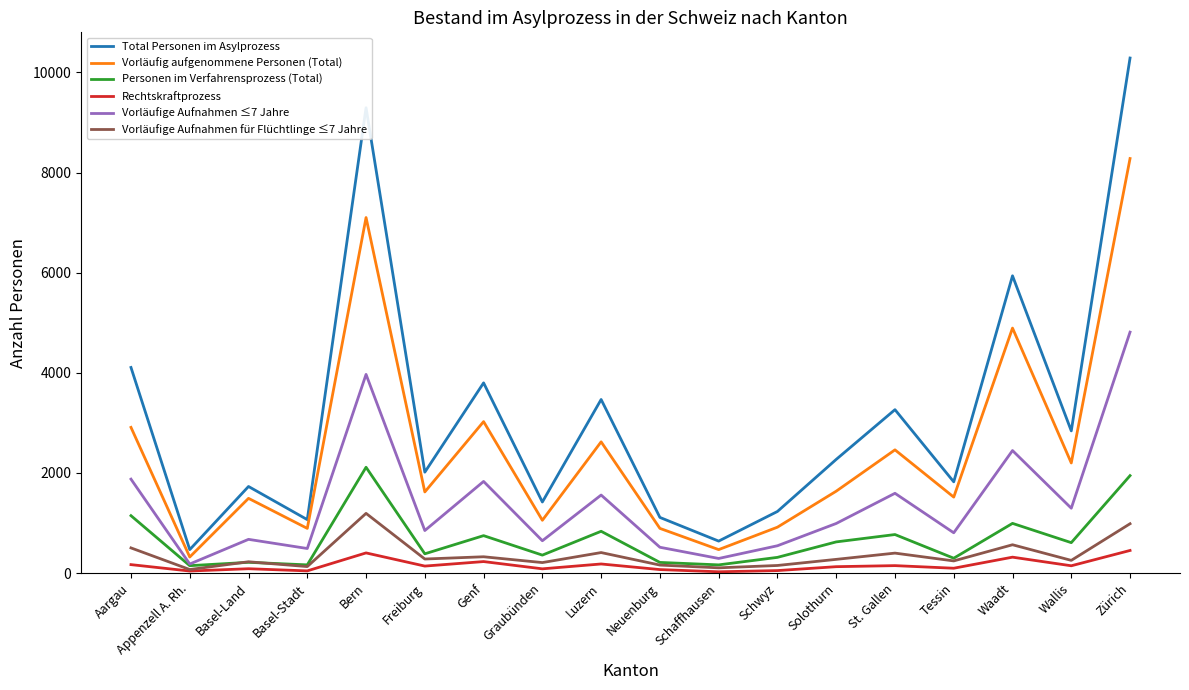

Which series has the widest spread of values?

Total Personen im Asylprozess